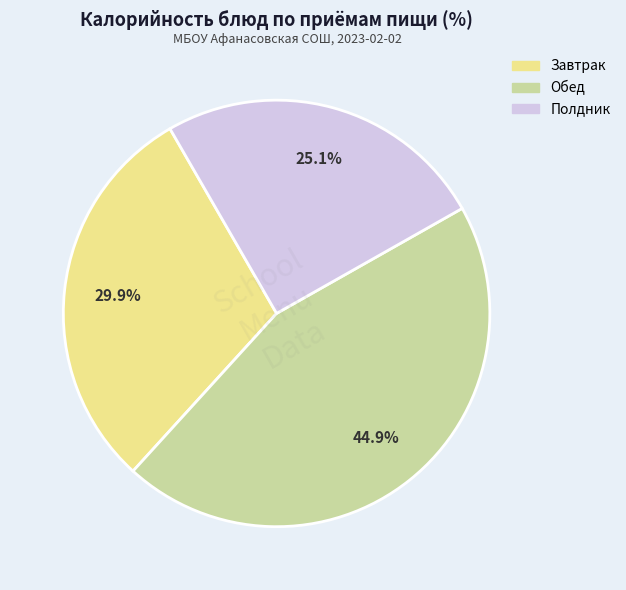

Is there any slice that represents more than half of the pie?

No